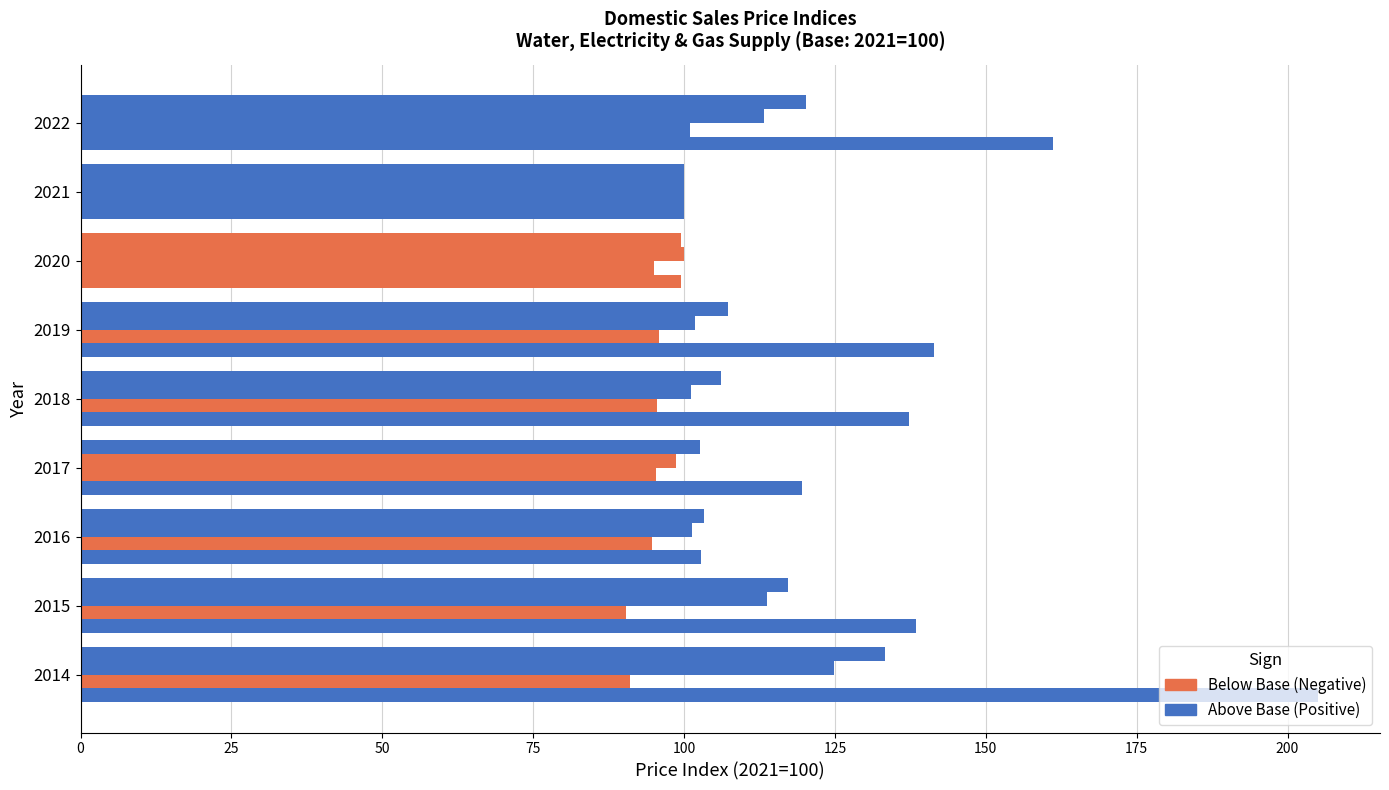

How many data points does each series have?

9